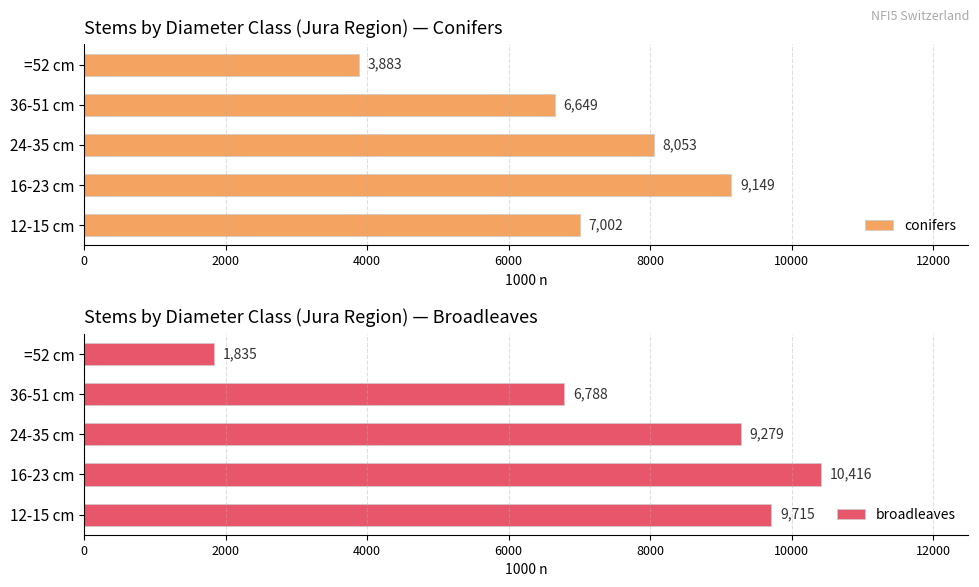

Rank the series by their maximum value, from highest to lowest.

broadleaves, conifers